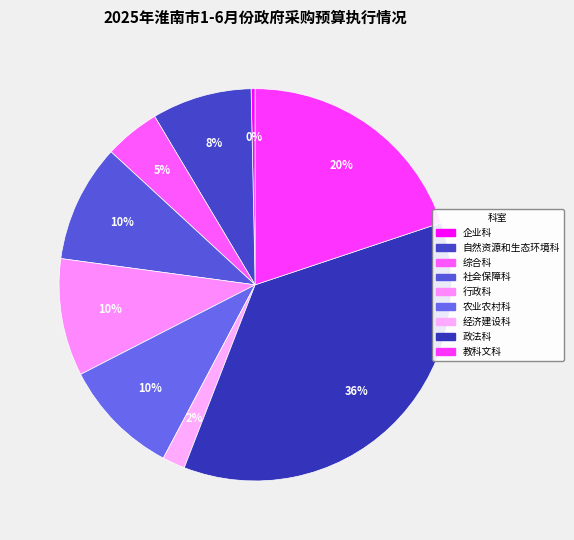

Count the number of slices in the pie.

9